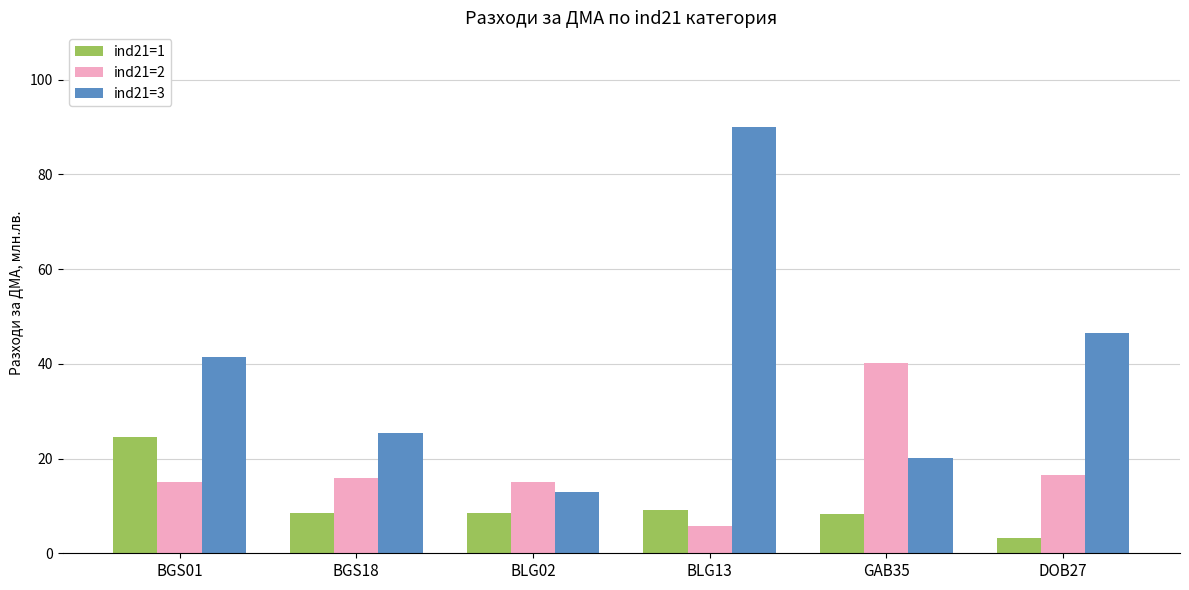

The value of ind21=3 at BLG13 is 126.4. True or false?

False